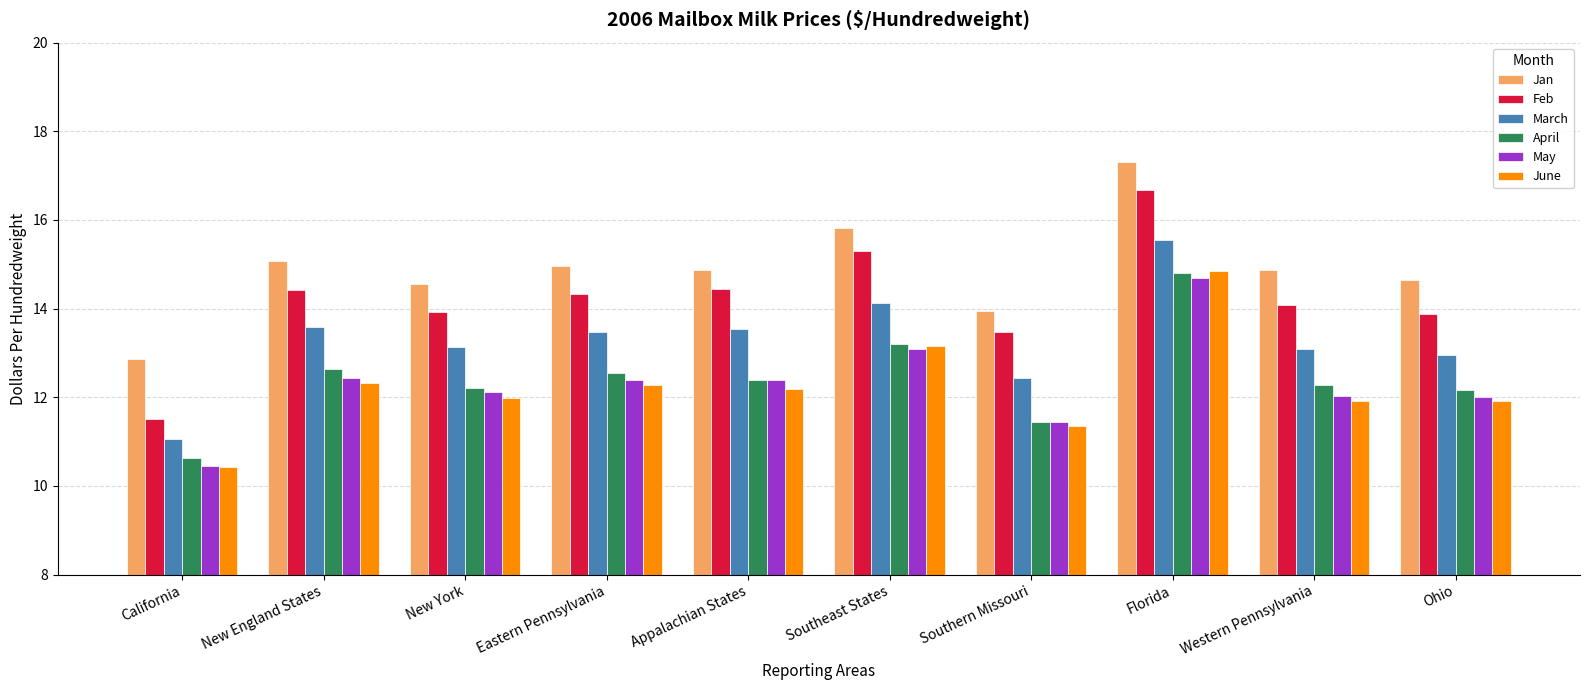

What position from the right is Eastern Pennsylvania?

7